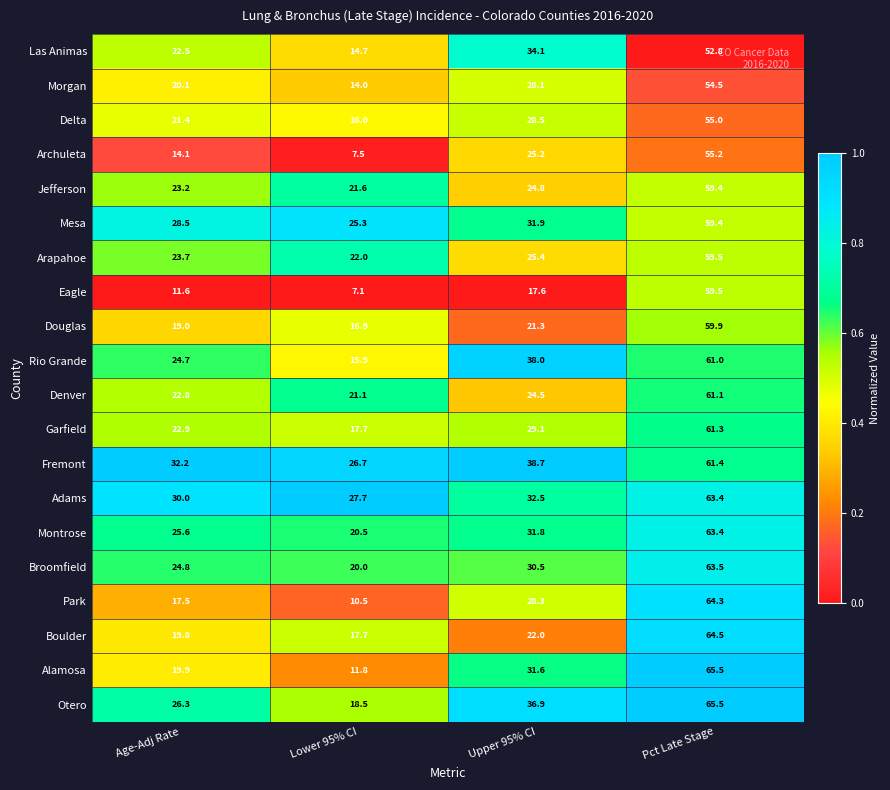

The value of Park at Upper 95% CI is 8.1. True or false?

False